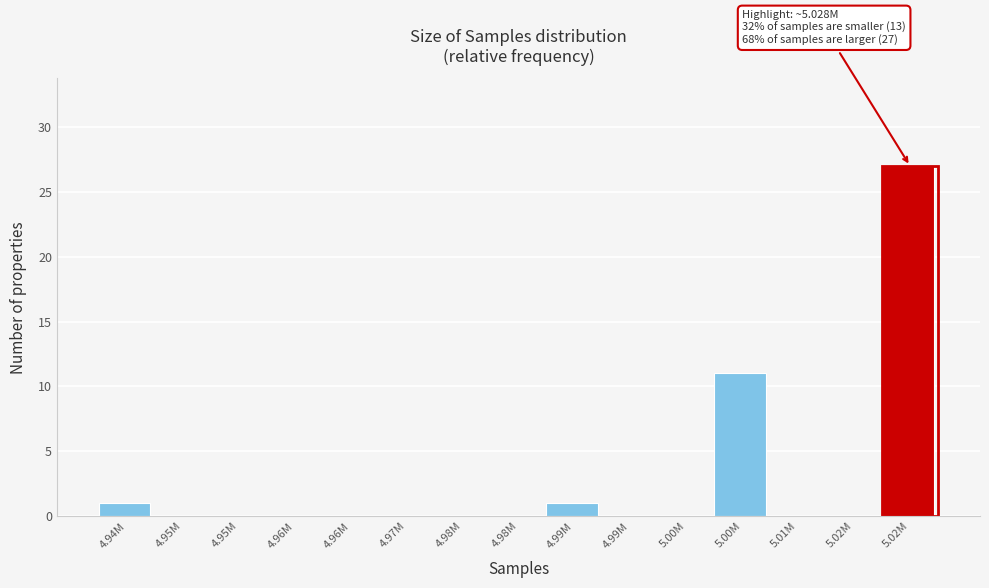

Count the number of categories in the chart.

15